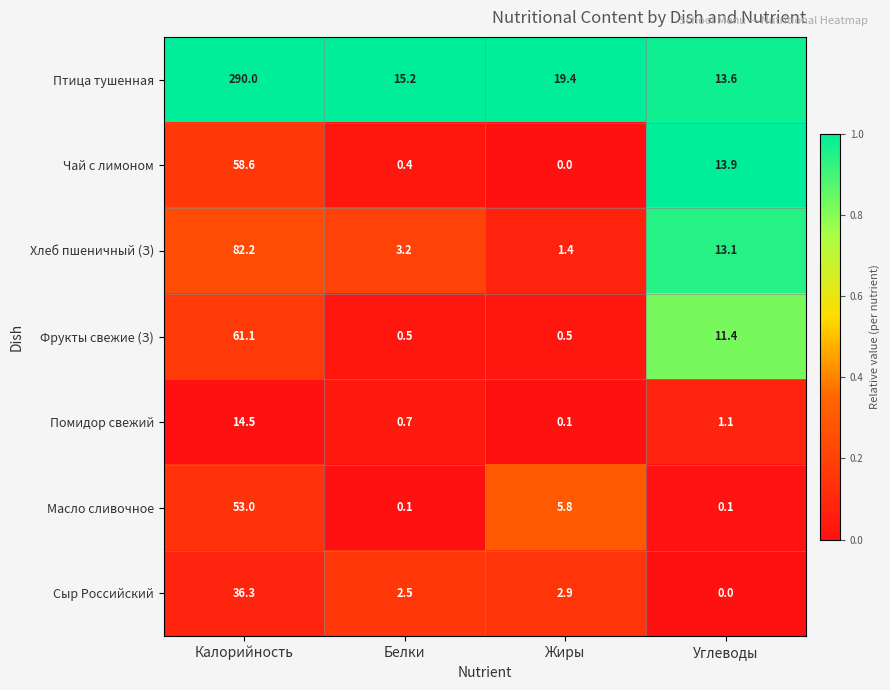

What is the sum of the Фрукты свежие (З) values at Углеводы and Жиры?

11.9